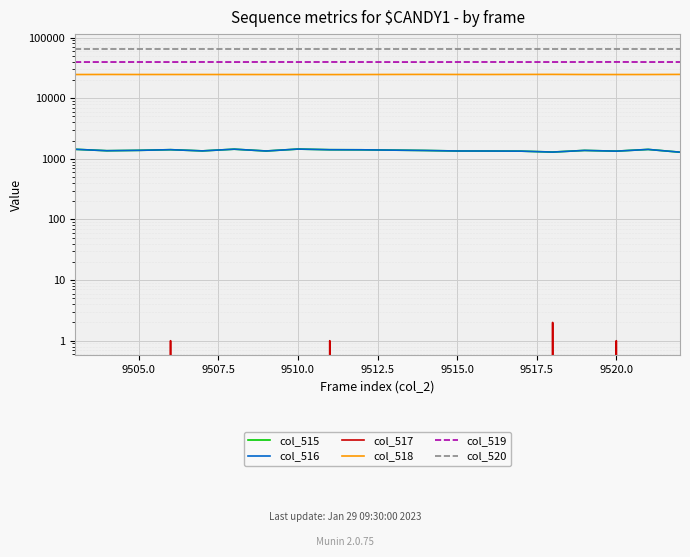

What is the value of the col_515 point at the 4th from the left?

1416